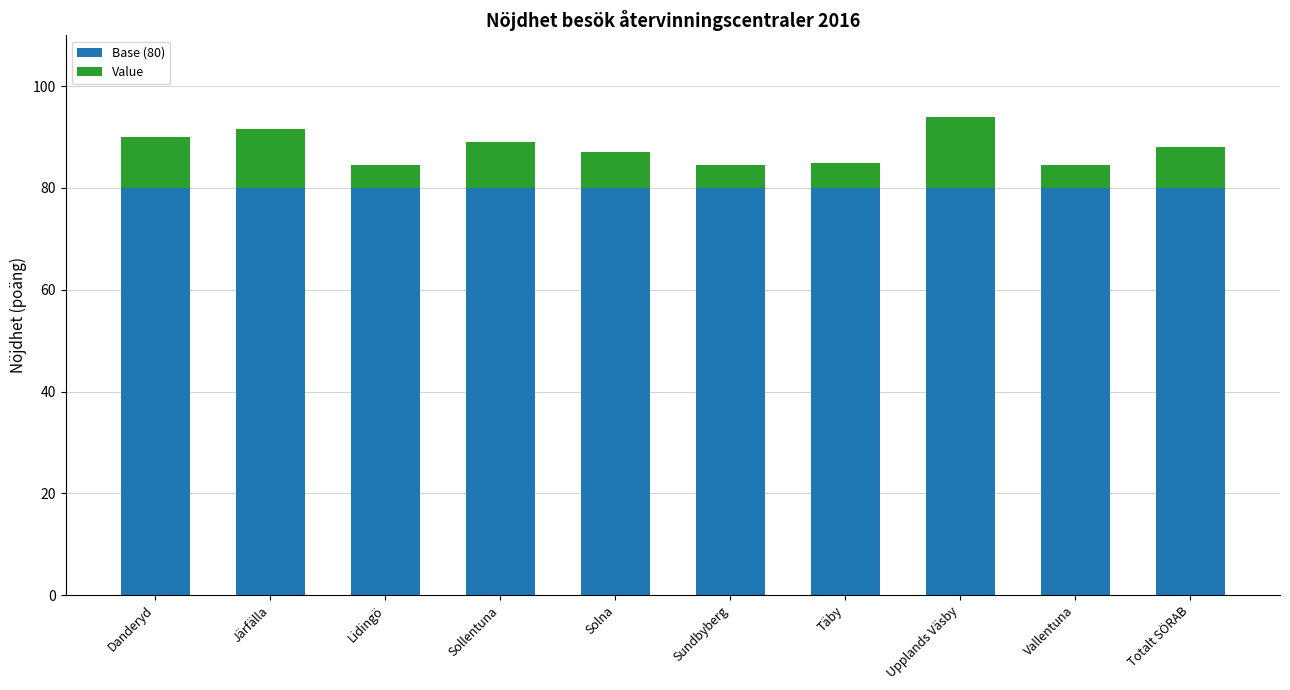

What is the total value across all series at Täby?

85.0